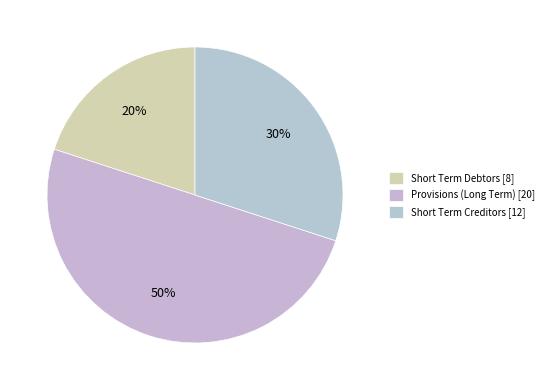

How many segments does this pie chart have?

3